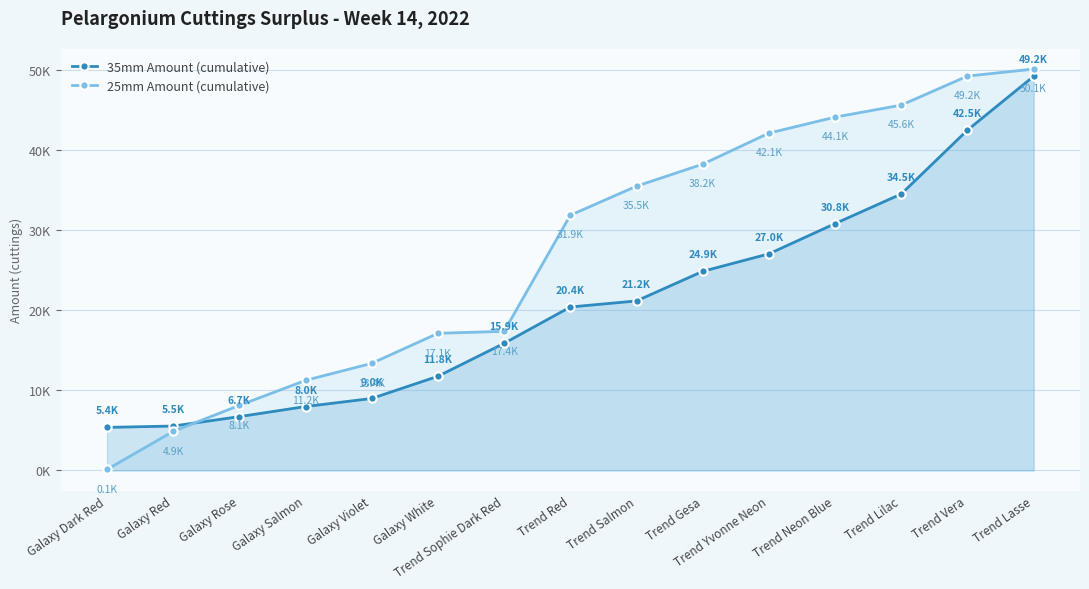

List the labels in order of 35mm Amount (cumulative) value, smallest first.

Galaxy Dark Red, Galaxy Red, Galaxy Rose, Galaxy Salmon, Galaxy Violet, Galaxy White, Trend Sophie Dark Red, Trend Red, Trend Salmon, Trend Gesa, Trend Yvonne Neon, Trend Neon Blue, Trend Lilac, Trend Vera, Trend Lasse